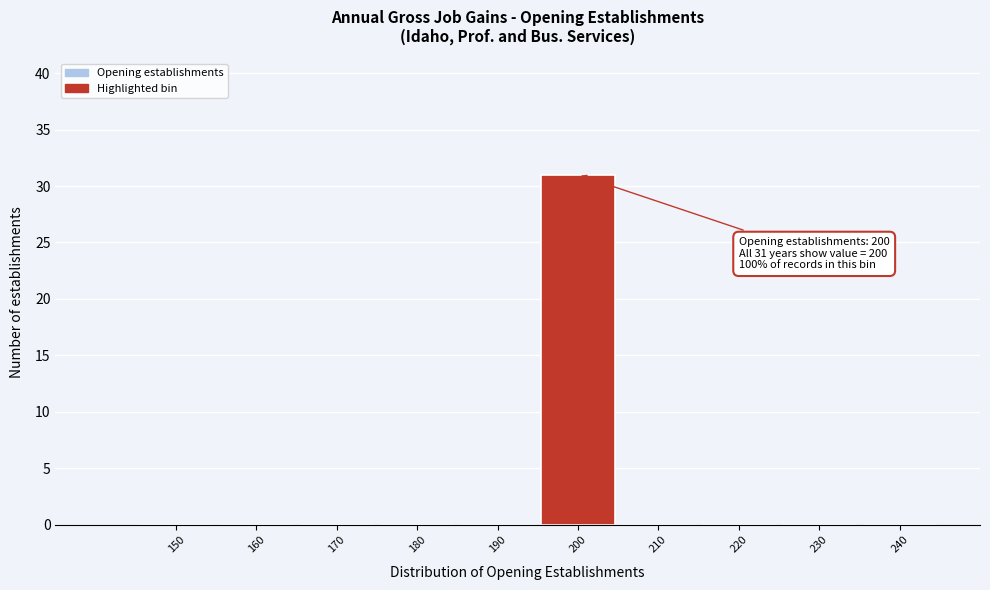

Reading left to right, transcribe all the data shown in this chart.

150=0	160=0	170=0	180=0	190=0	200=31	210=0	220=0	230=0	240=0